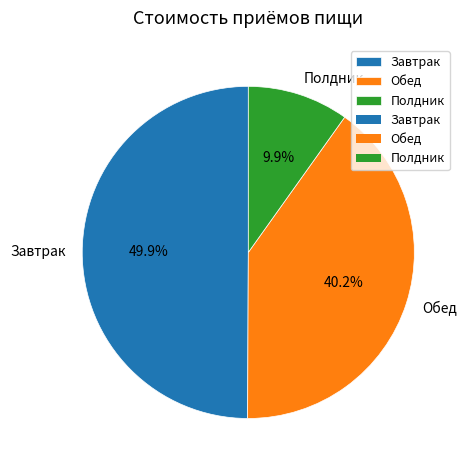

Rank the categories by value from highest to lowest.

Завтрак, Обед, Полдник